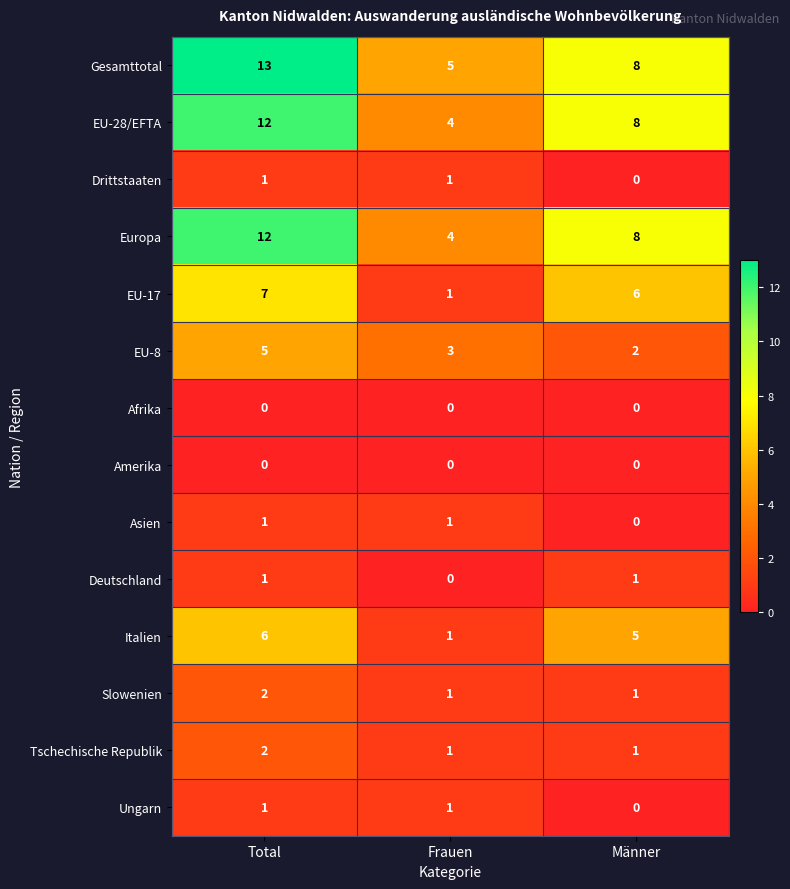

What is the difference between the highest and lowest values at Männer?

8